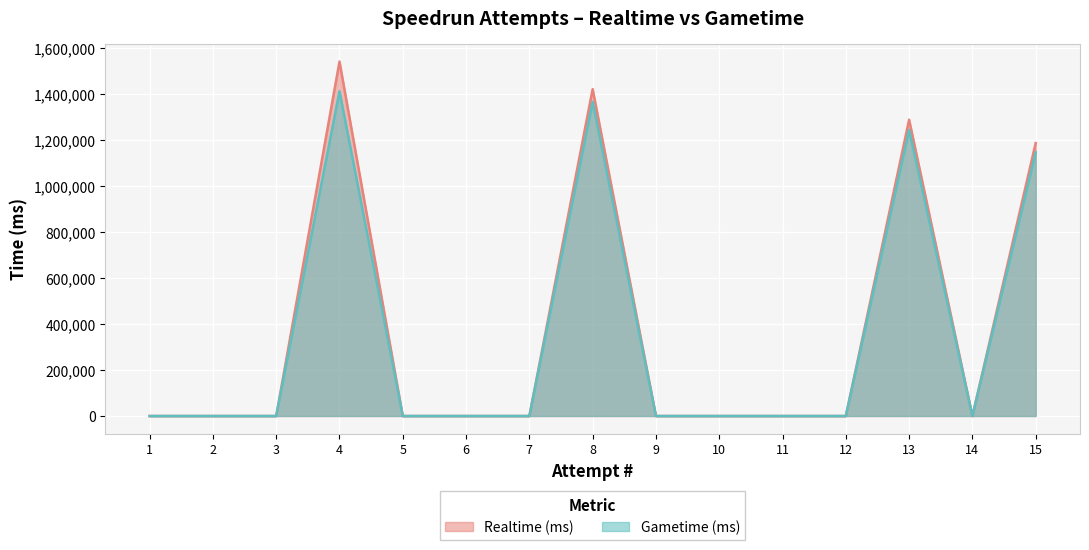

Is it true that Gametime (ms) equals 0 at 2?

True